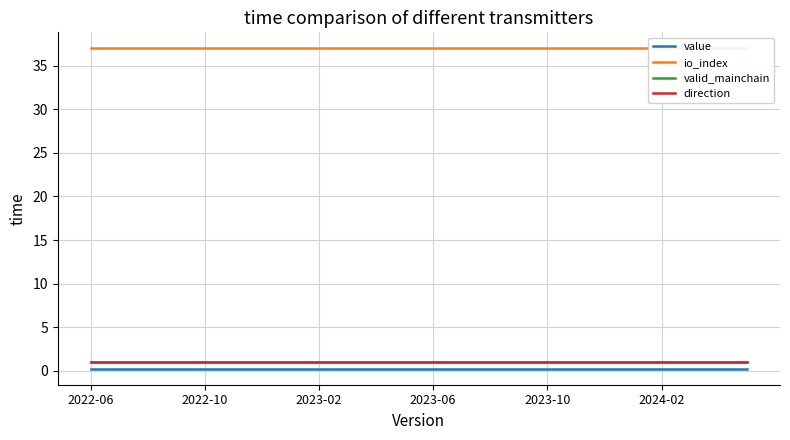

Rank the series by their maximum value, from highest to lowest.

io_index, valid_mainchain, direction, value